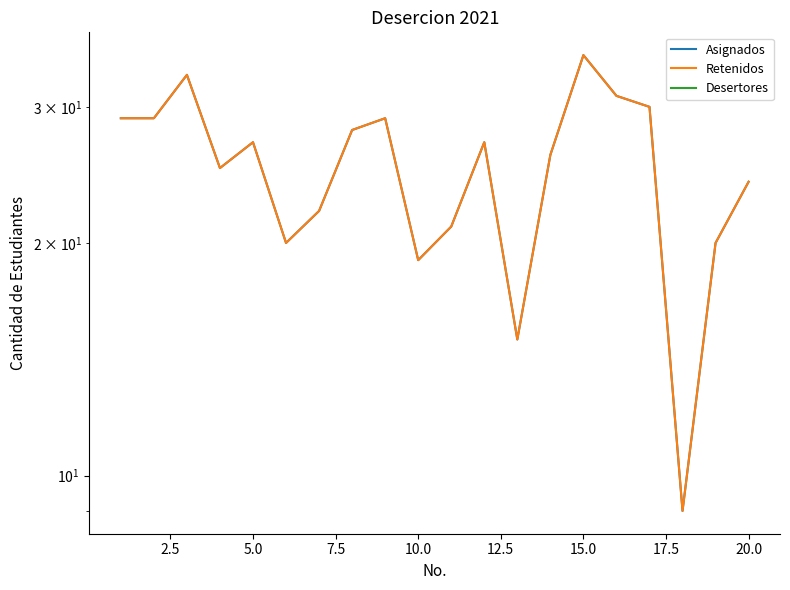

Is the value of Retenidos at 15.0 greater than the value of Asignados at 20.0?

No